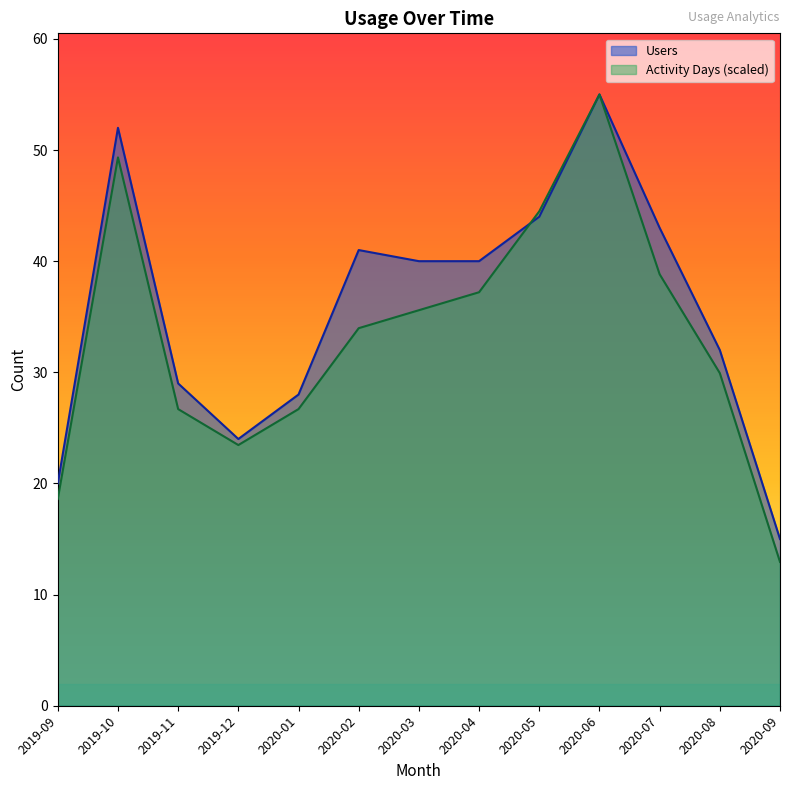

At 2020-05, list the series in order from smallest to largest.

Users, Activity Days (scaled)